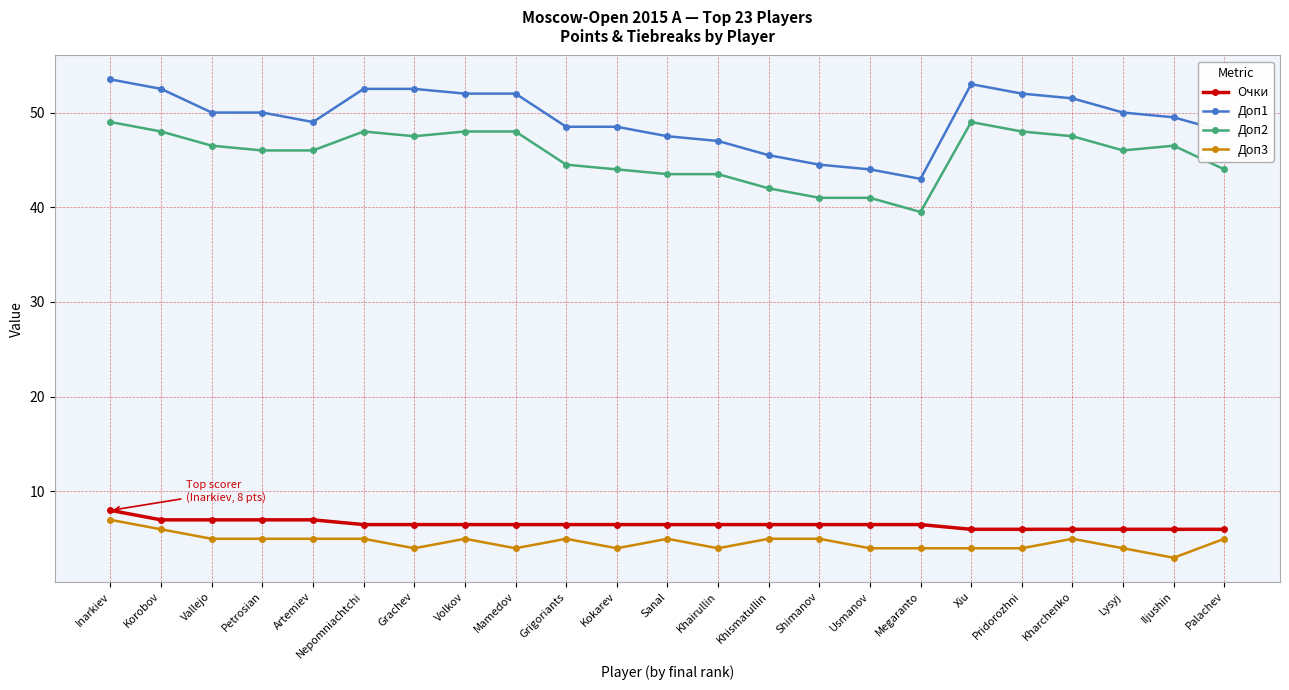

Which series has the largest range (max minus min)?

Доп1